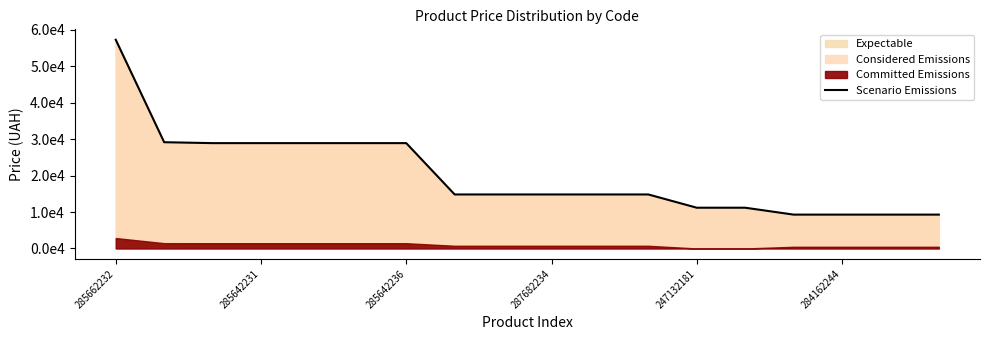

How many lines are shown in the chart?

1